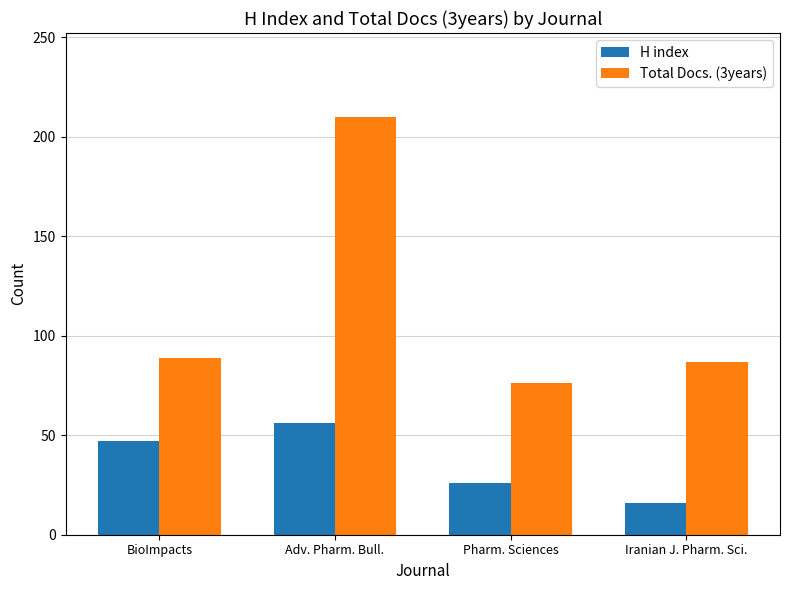

Reading left to right, extract all data points from this chart.

H index: BioImpacts=47	Adv. Pharm. Bull.=56	Pharm. Sciences=26	Iranian J. Pharm. Sci.=16
Total Docs. (3years): BioImpacts=89	Adv. Pharm. Bull.=210	Pharm. Sciences=76	Iranian J. Pharm. Sci.=87